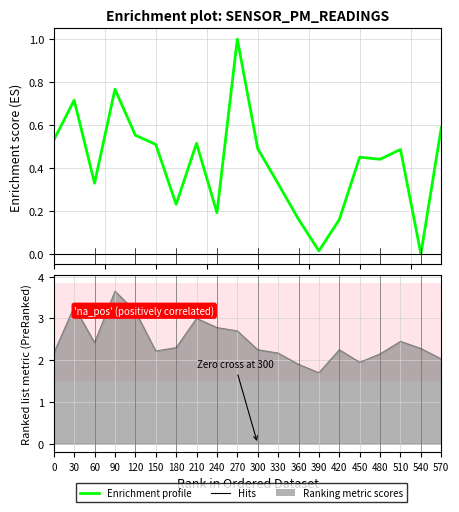

Where is the first local maximum?

30